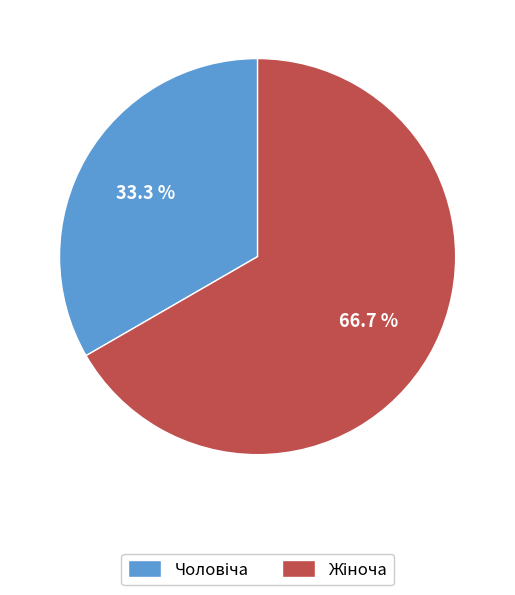

Does any single category account for the majority?

Yes